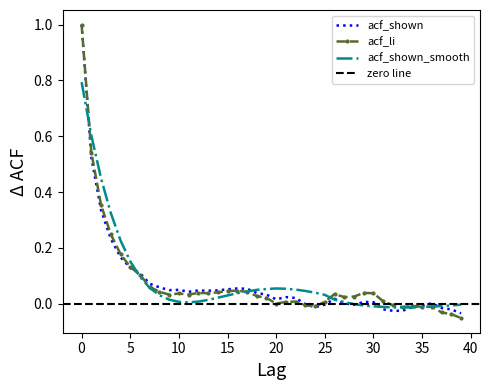

Reading right to left, extract all data points from this chart.

acf_shown: 39=-0.0	38=-0.0	37=-0.0	36=0.0	35=-0.0	34=-0.0	33=-0.0	32=-0.0	31=-0.0	30=0.0	29=0.0	28=-0.0	27=0.0	26=0.0	25=-0.0	24=-0.0	23=-0.0	22=0.0	21=0.0	20=0.0	19=0.0	18=0.0	17=0.1	16=0.1	15=0.1	14=0.0	13=0.0	12=0.0	11=0.0	10=0.1	9=0.0	8=0.1	7=0.1	6=0.1	5=0.1	4=0.2	3=0.2	2=0.3	1=0.5	0=1.0
acf_li: 39=-0.1	38=-0.0	37=-0.0	36=-0.0	35=-0.0	34=-0.0	33=-0.0	32=-0.0	31=0.0	30=0.0	29=0.0	28=0.0	27=0.0	26=0.0	25=0.0	24=-0.0	23=-0.0	22=0.0	21=0.0	20=0.0	19=0.0	18=0.0	17=0.0	16=0.0	15=0.0	14=0.0	13=0.0	12=0.0	11=0.0	10=0.0	9=0.0	8=0.0	7=0.1	6=0.1	5=0.1	4=0.2	3=0.2	2=0.4	1=0.5	0=1.0
acf_shown_smooth: 39=-0.0	38=-0.0	37=-0.0	36=-0.0	35=-0.0	34=-0.0	33=-0.0	32=-0.0	31=-0.0	30=-0.0	29=-0.0	28=-0.0	27=0.0	26=0.0	25=0.0	24=0.0	23=0.0	22=0.1	21=0.1	20=0.1	19=0.1	18=0.1	17=0.0	16=0.0	15=0.0	14=0.0	13=0.0	12=0.0	11=0.0	10=0.0	9=0.0	8=0.0	7=0.1	6=0.1	5=0.2	4=0.2	3=0.3	2=0.4	1=0.6	0=0.8